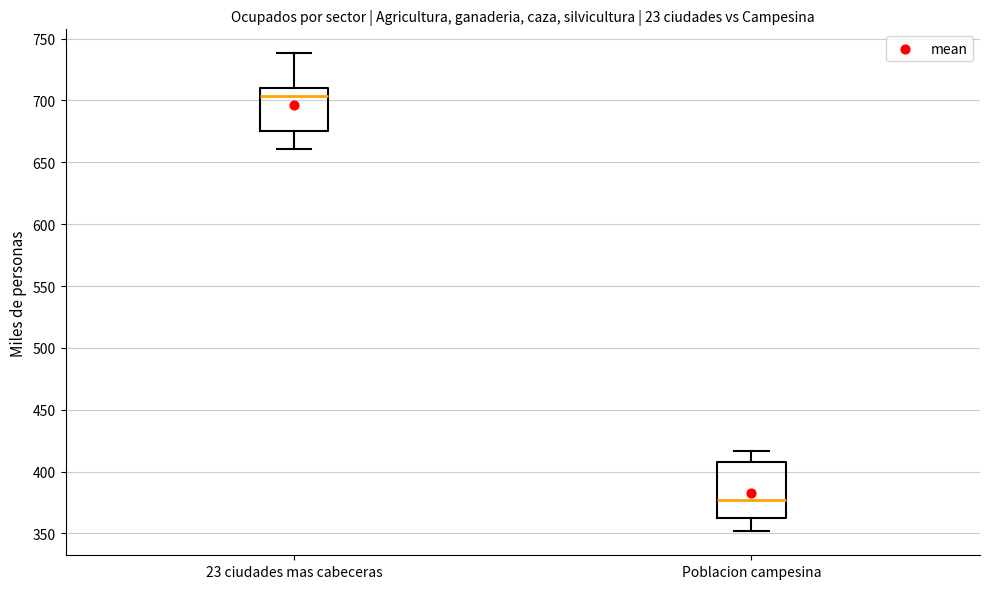

Comparing the boxes themselves (not the whiskers), which one is the tallest?

Poblacion campesina